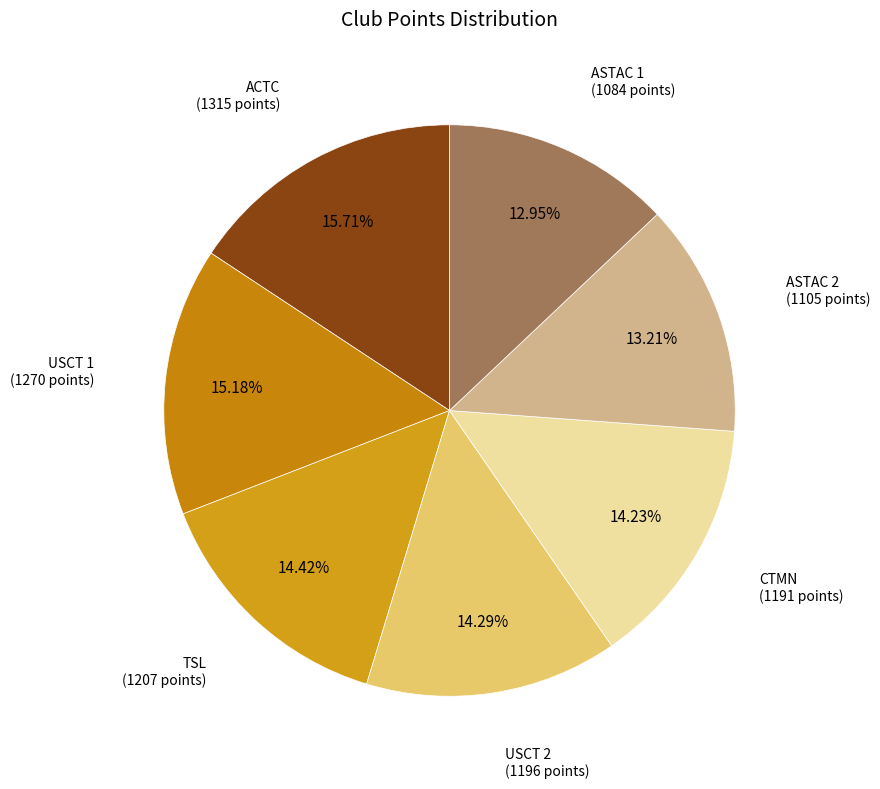

Is the sum of ASTAC 2 and ASTAC 1 greater than half?

No